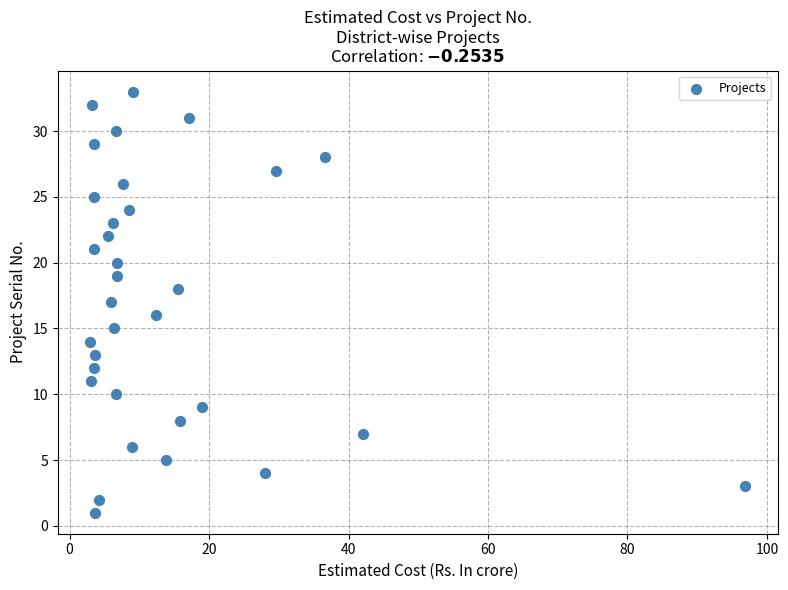

What is the range of Y values (max minus min)?

32